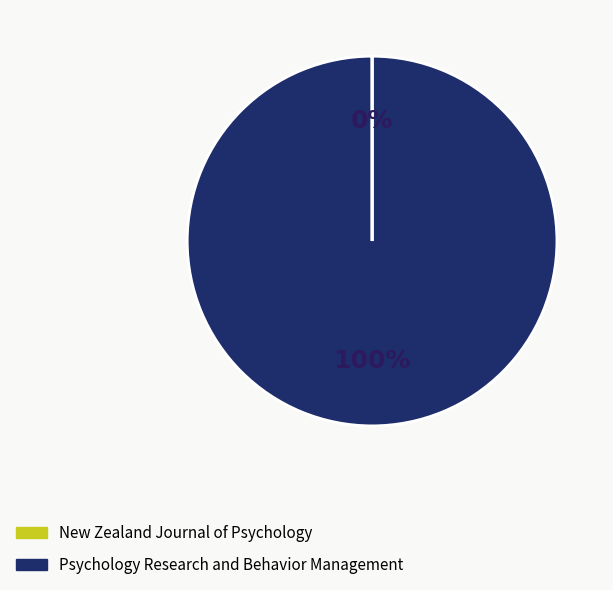

What is the largest slice in the pie chart?

Psychology Research and Behavior Management